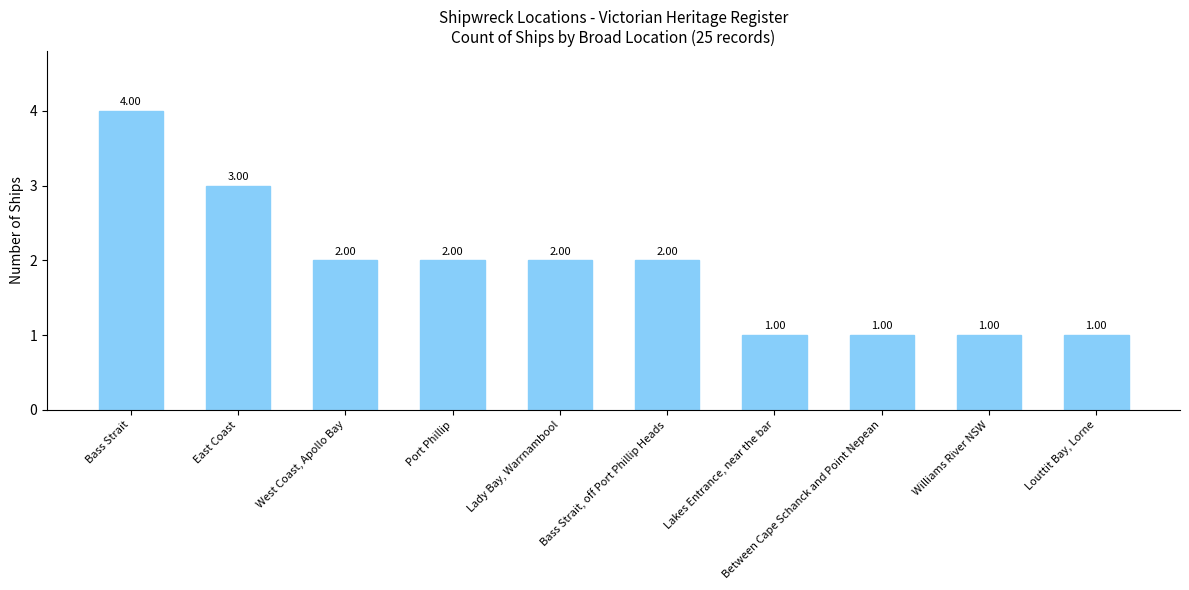

At which label does the data first exceed 2?

Bass Strait